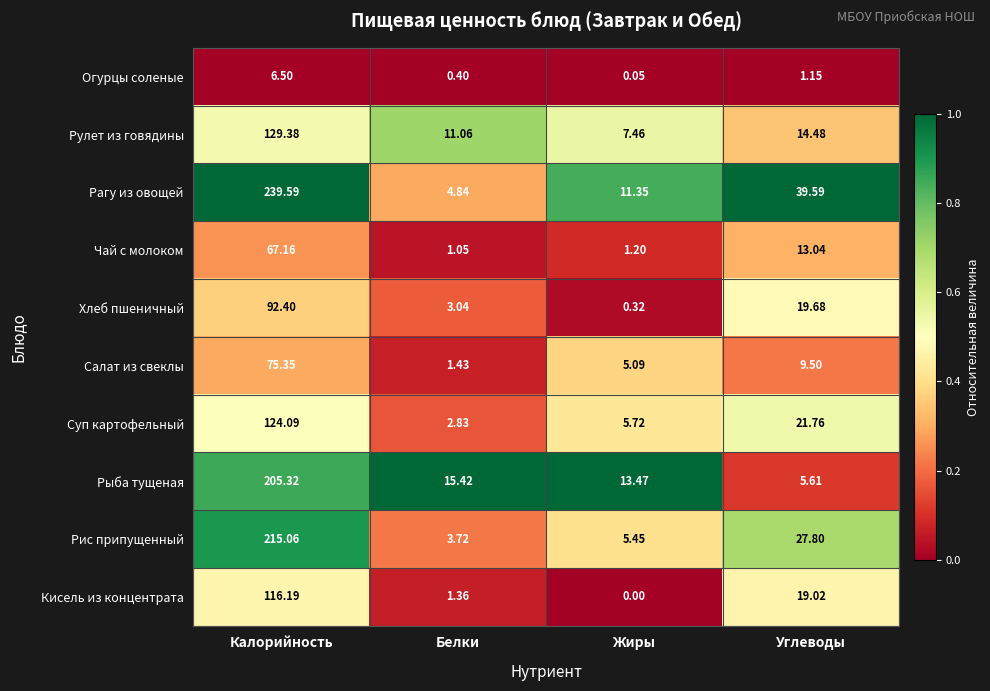

At which category is the sum across all series the highest?

Калорийность